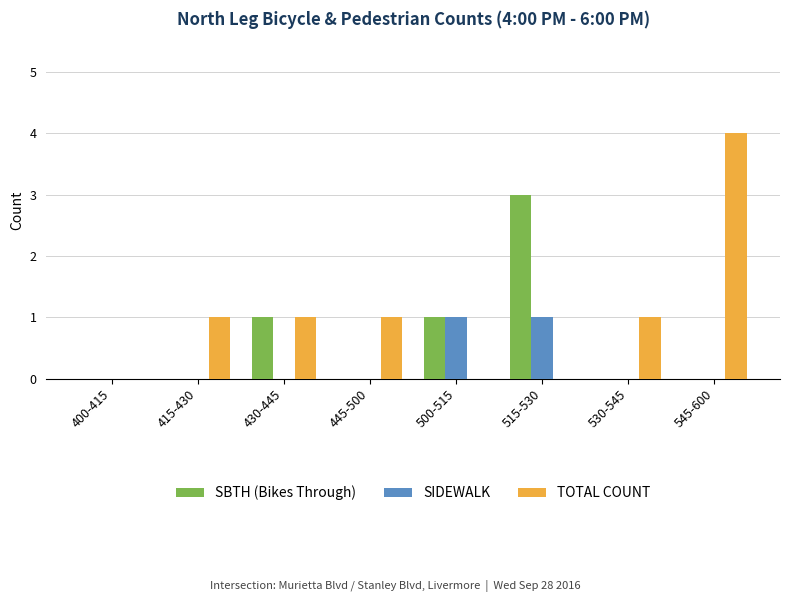

What is the difference between the TOTAL COUNT values at 515-530 and 530-545?

1